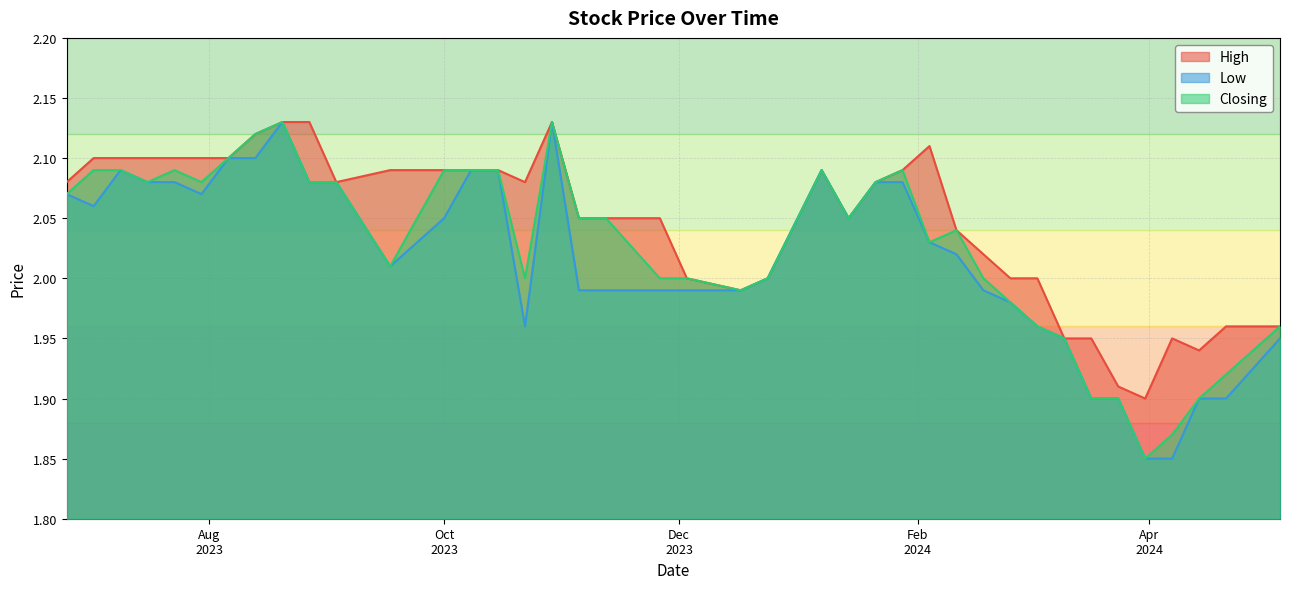

Which series has the largest total across all categories?

High